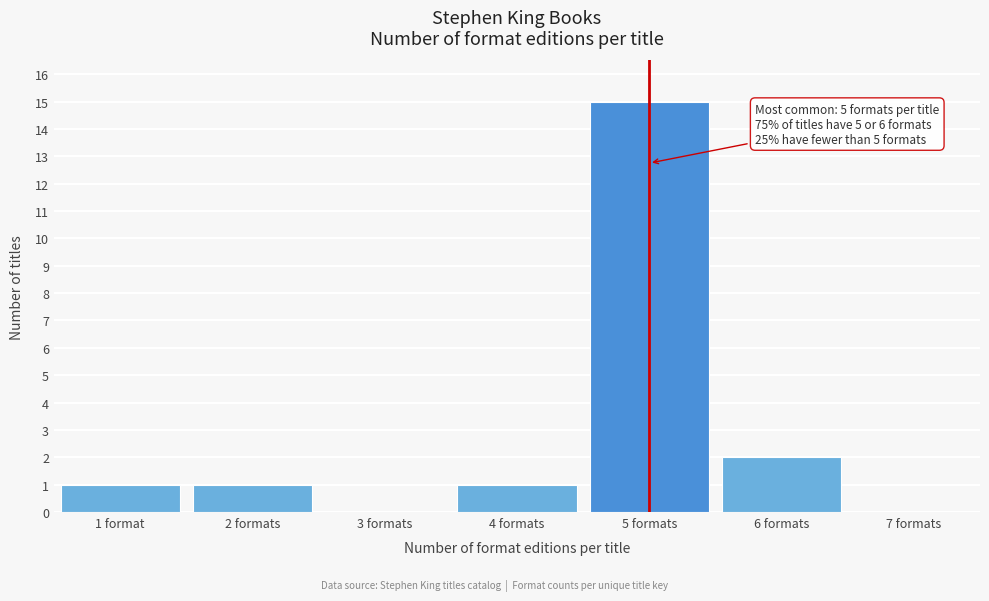

Reading left to right, extract all data points from this chart.

1 format=1	2 formats=1	3 formats=0	4 formats=1	5 formats=15	6 formats=2	7 formats=0